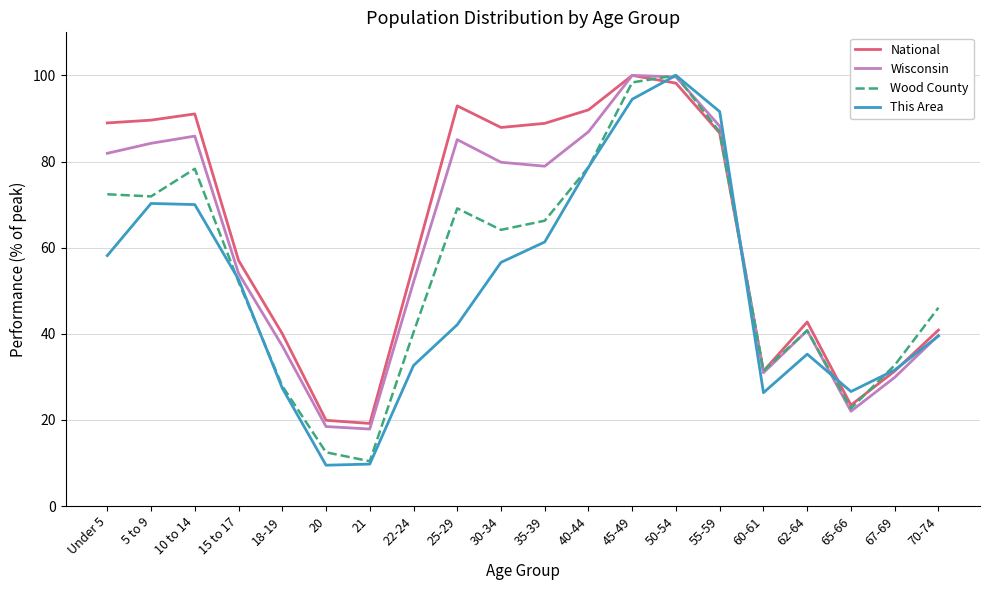

Is it true that Wood County equals 16.5 at 22-24?

False